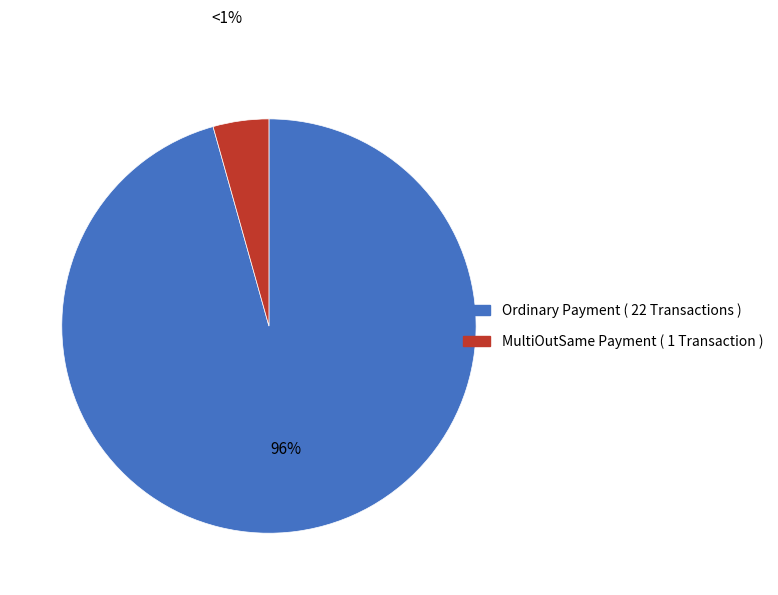

Count the number of slices in the pie.

2